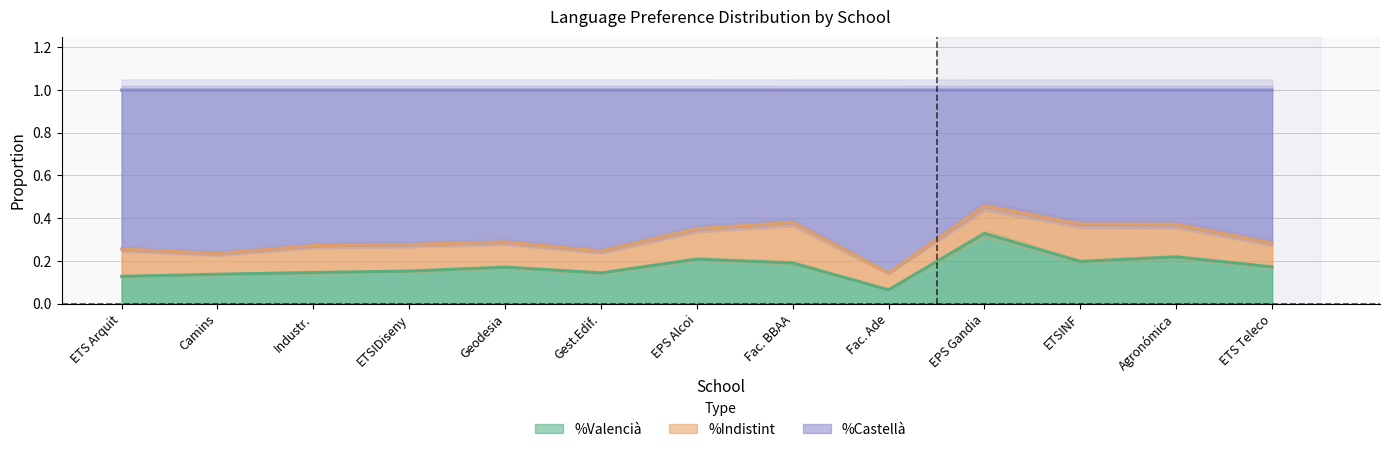

Which has a higher value, Agronómica or Industr.?

Agronómica